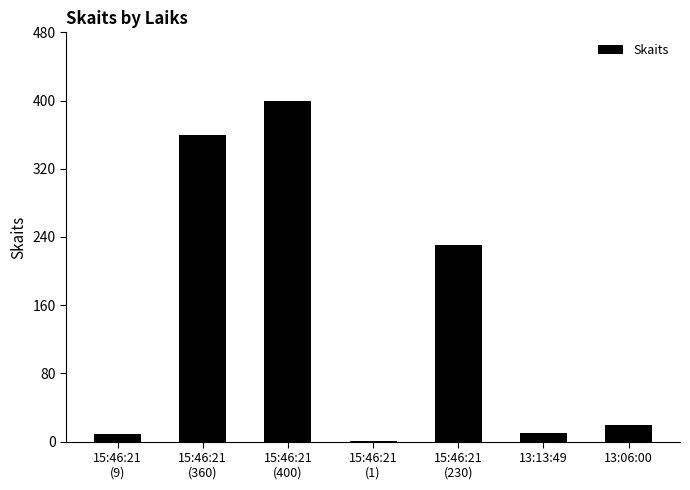

What is the sum of all values?

1030